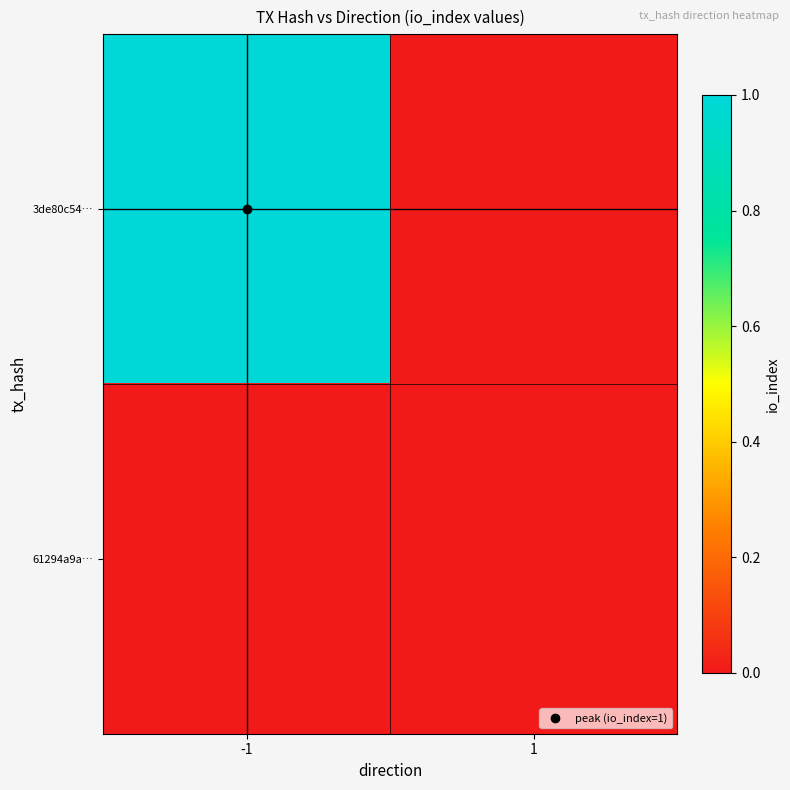

Between -1 and 1, which series saw the biggest shift?

3de80c54…